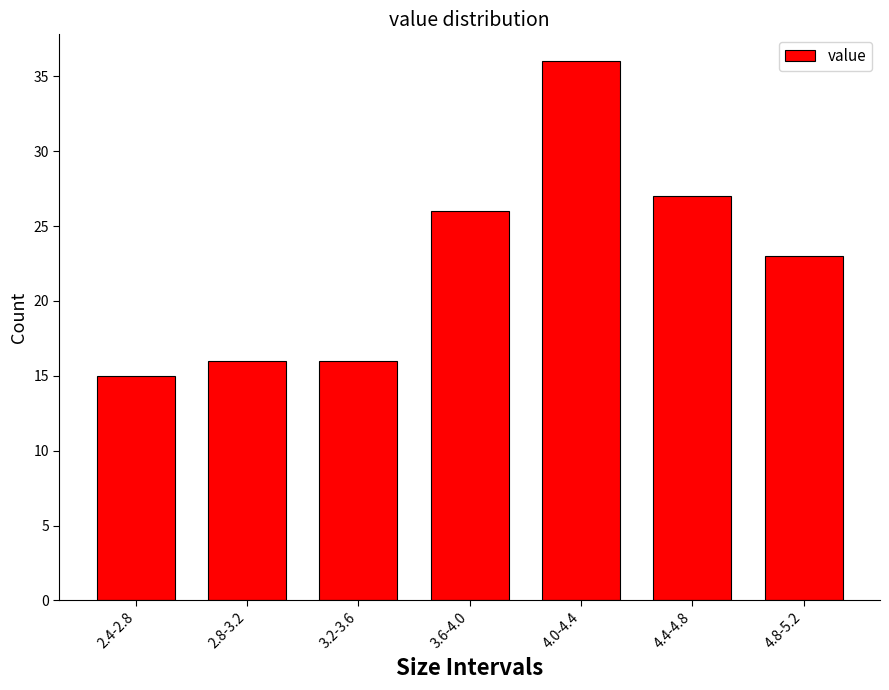

Reading left to right, list all the values displayed in this chart.

2.4-2.8=15	2.8-3.2=16	3.2-3.6=16	3.6-4.0=26	4.0-4.4=36	4.4-4.8=27	4.8-5.2=23